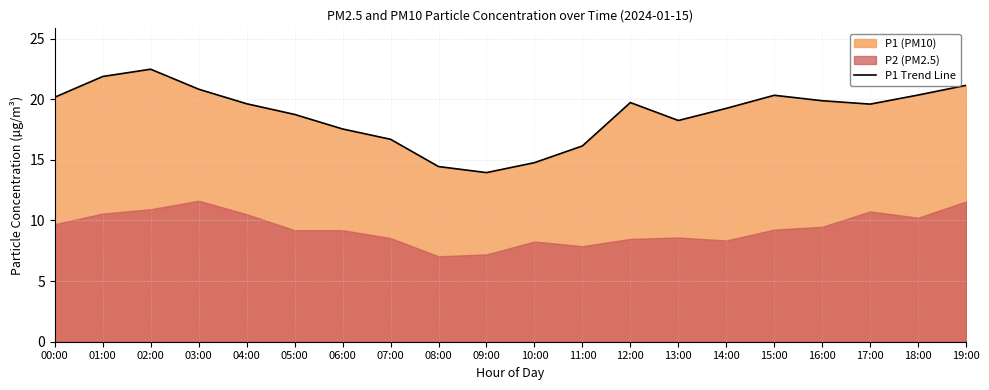

What is the average value?

18.8